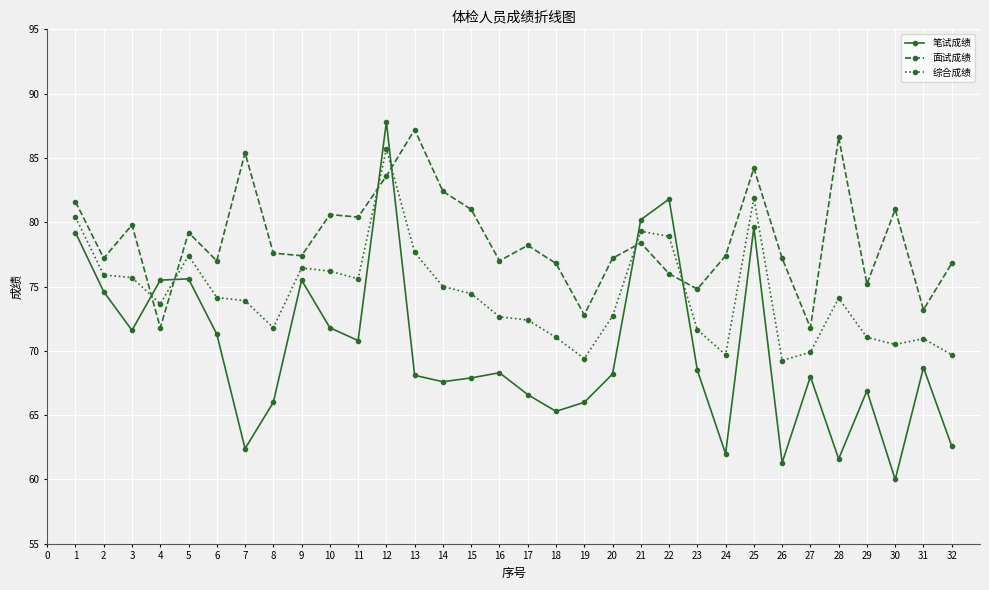

Count the number of categories in the chart.

32